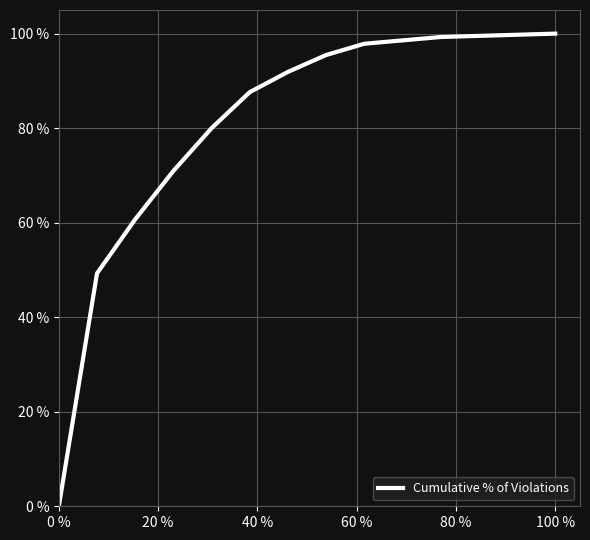

What is the maximum value shown in the chart?

100.0